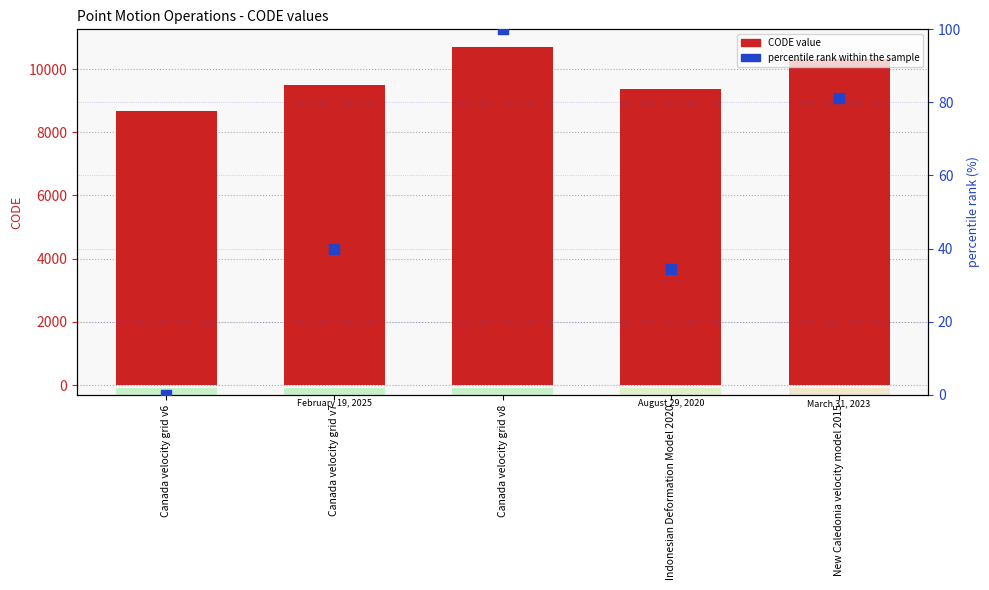

At which category is the sum across all series the highest?

Canada velocity grid v8